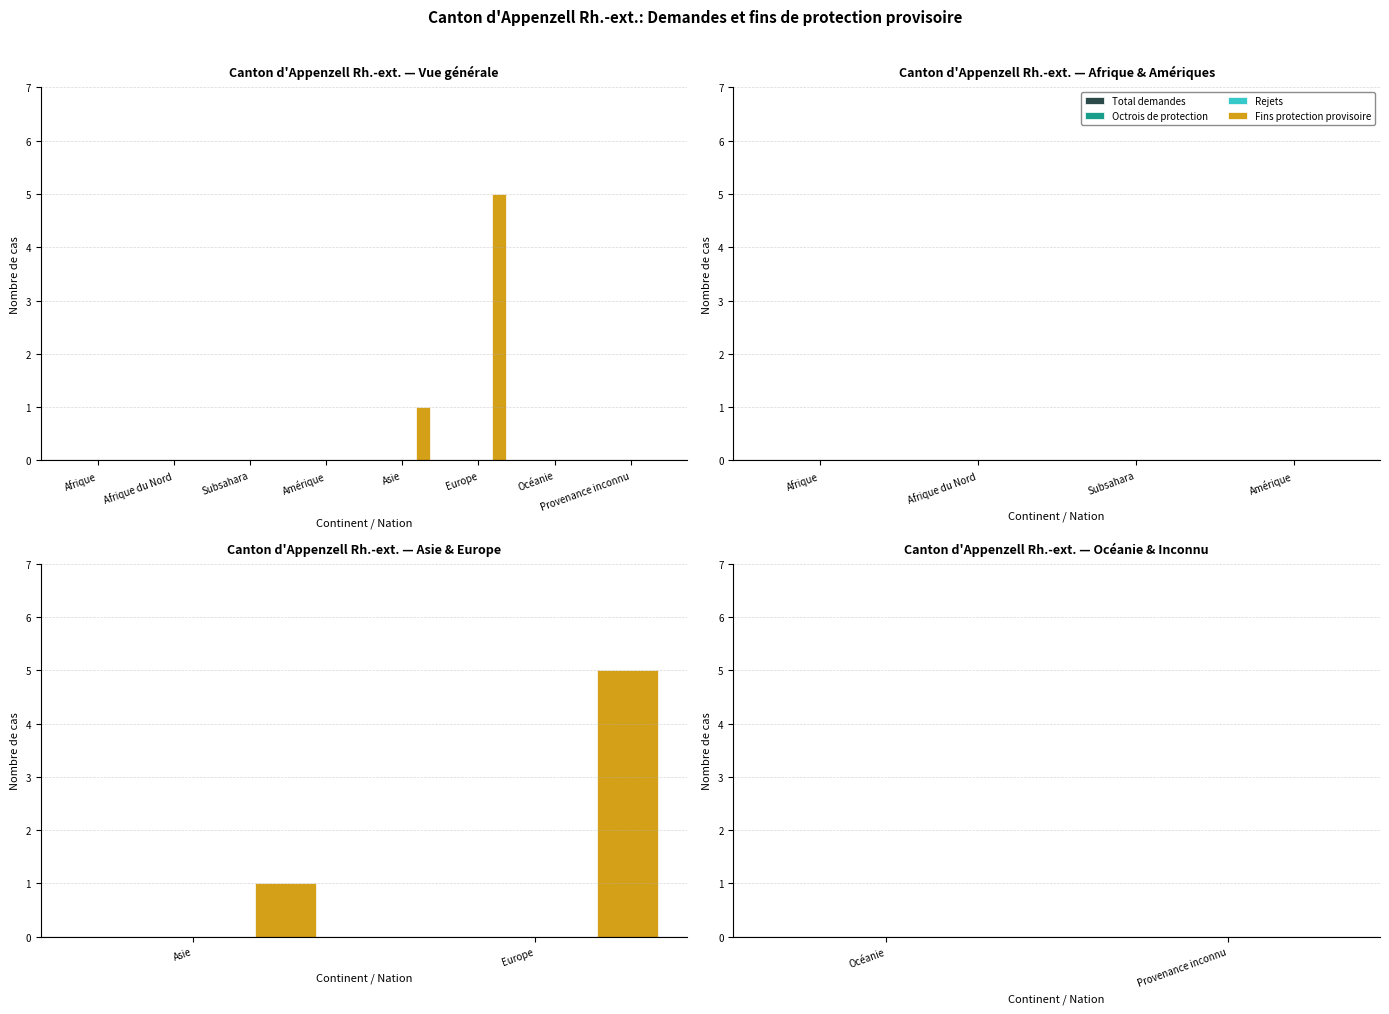

How many groups of bars are there?

8